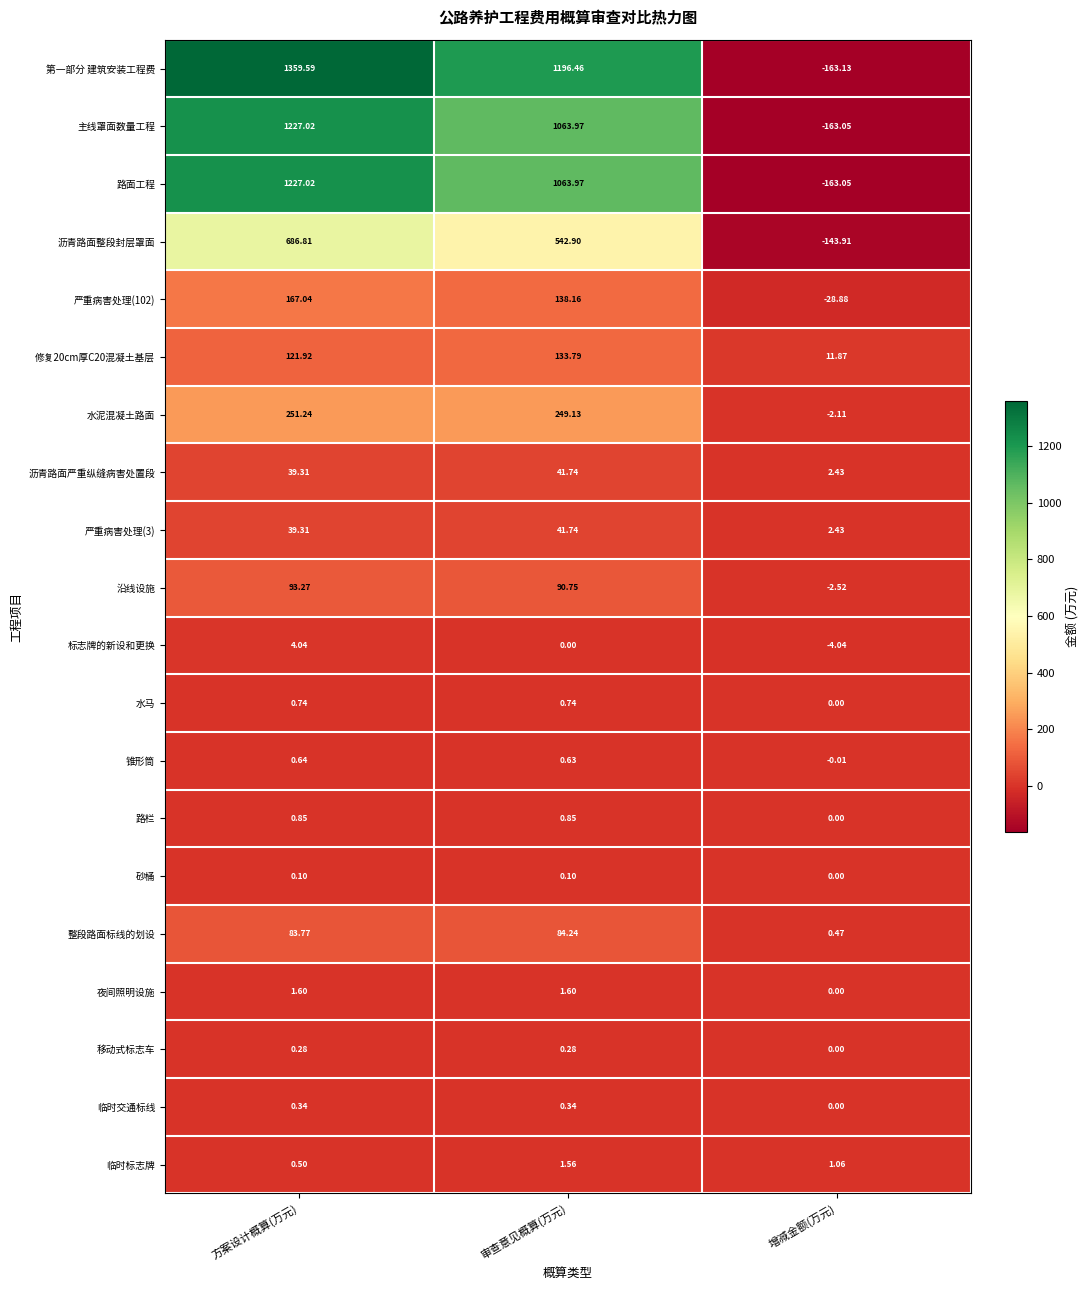

Which label corresponds to the smallest value in the chart?

增减金额(万元)